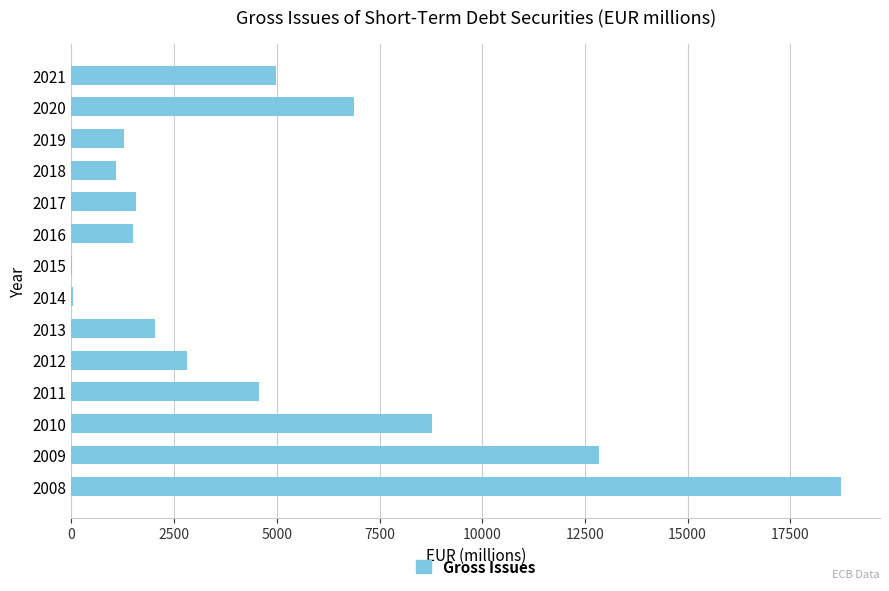

What is the sum of the values at 2018 and 2011?

5655.3